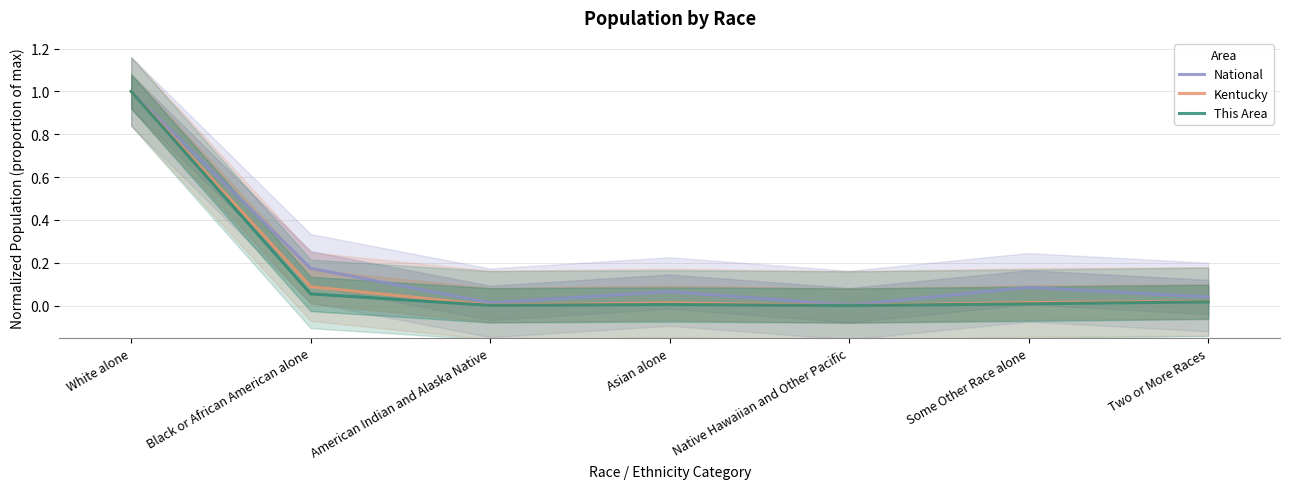

What is the sum of all This Area values?

1.1